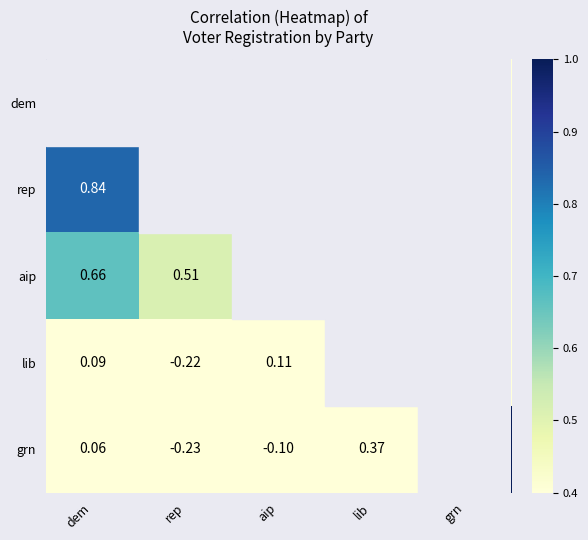

At which label is lib closest to 0?

dem